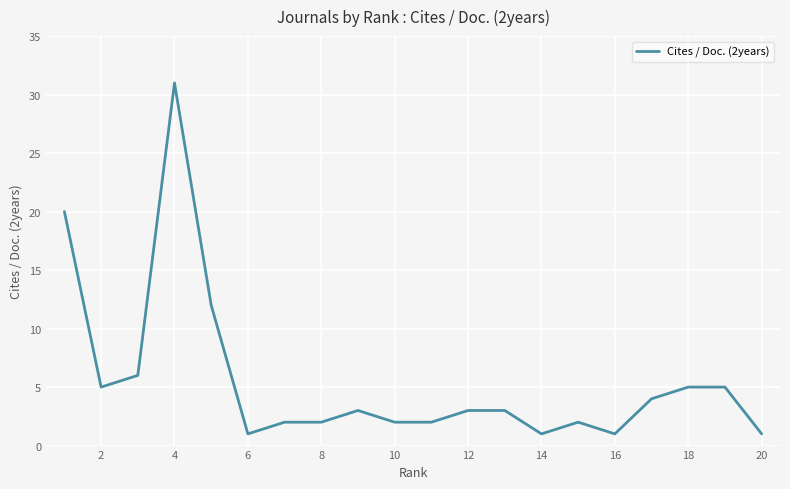

What is the greatest value displayed?

31